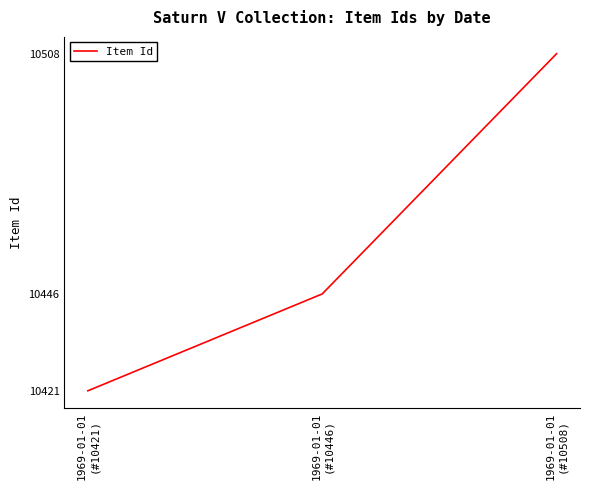

Approximately how many times larger is the value at 1969-01-01
(#10446) compared to 1969-01-01
(#10508)?

1.0